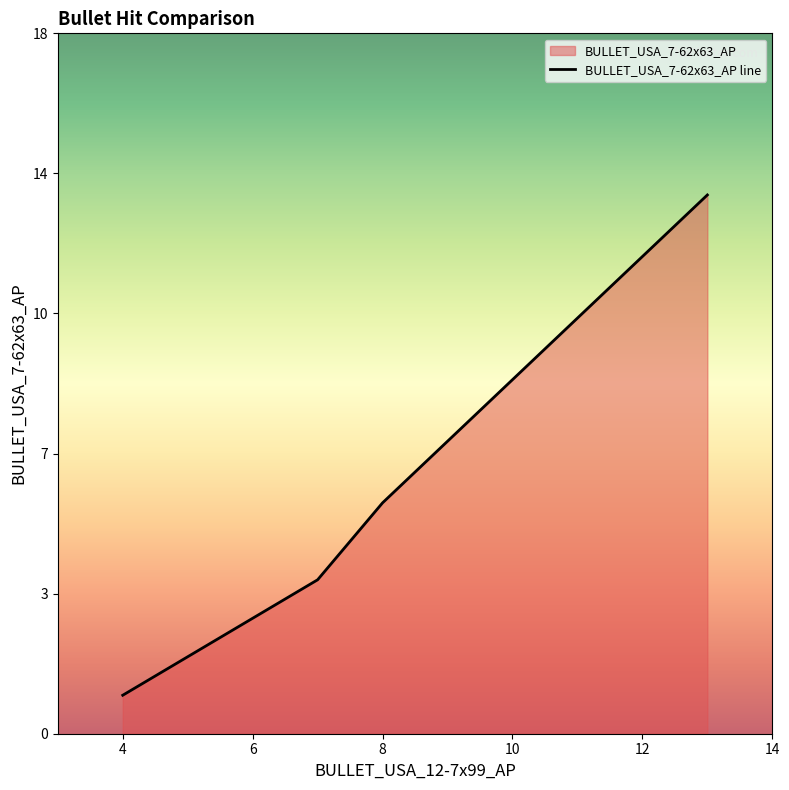

True or false: there are more than 1 points higher than both neighbors.

False